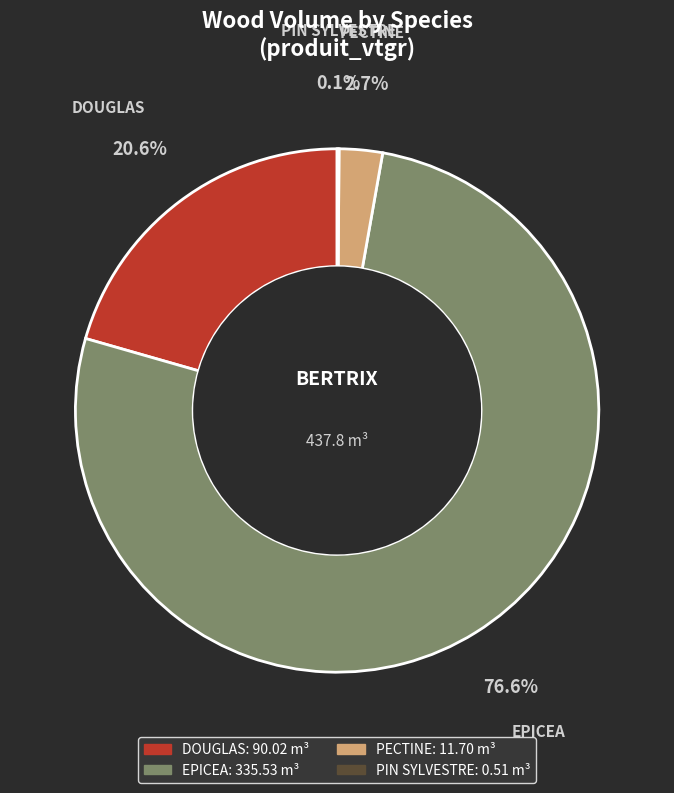

Does any single category account for the majority?

Yes